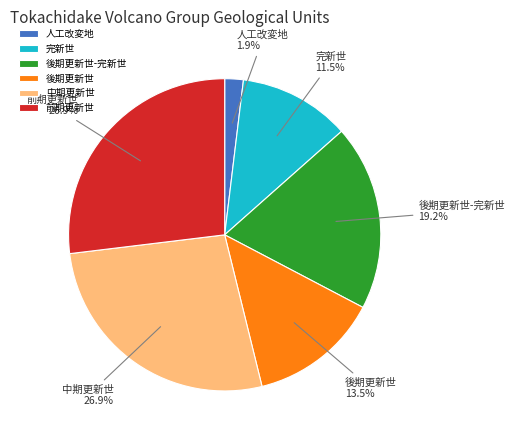

What percentage is the 中期更新世 slice, to the nearest percent?

27%